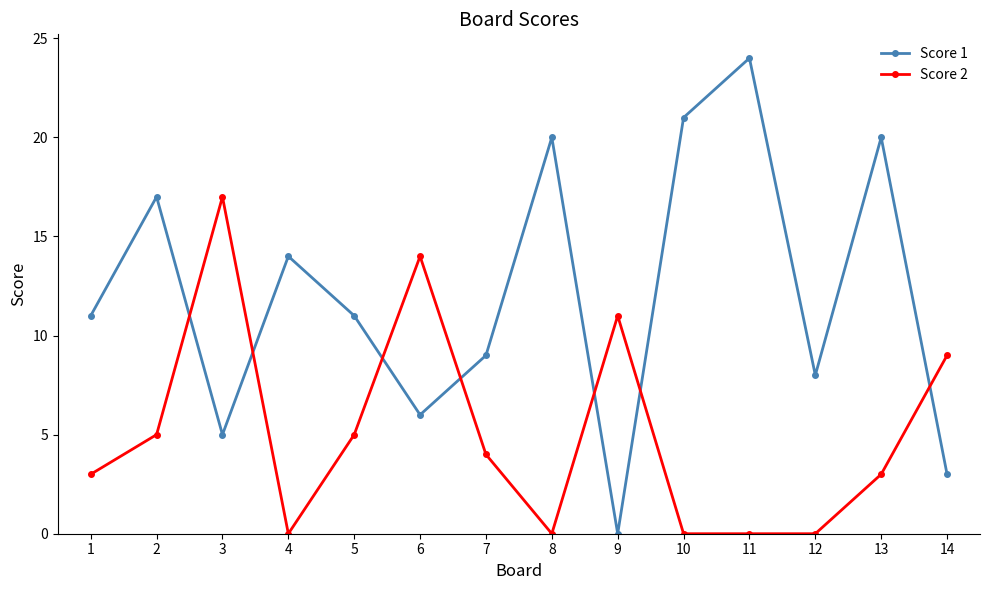

How many data points does each series have?

14